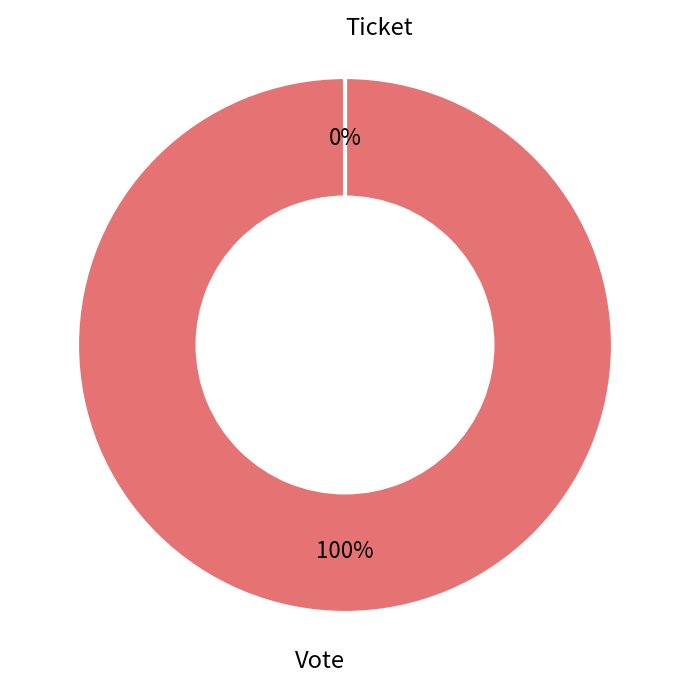

Rank the categories by value from highest to lowest.

Vote, Ticket